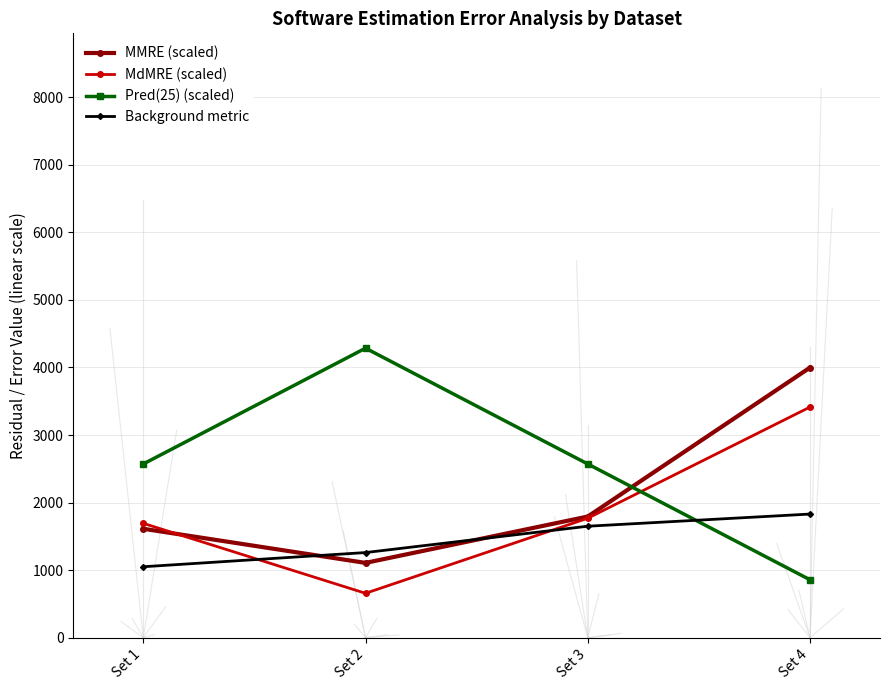

Is this an area chart (filled region under the line)?

No